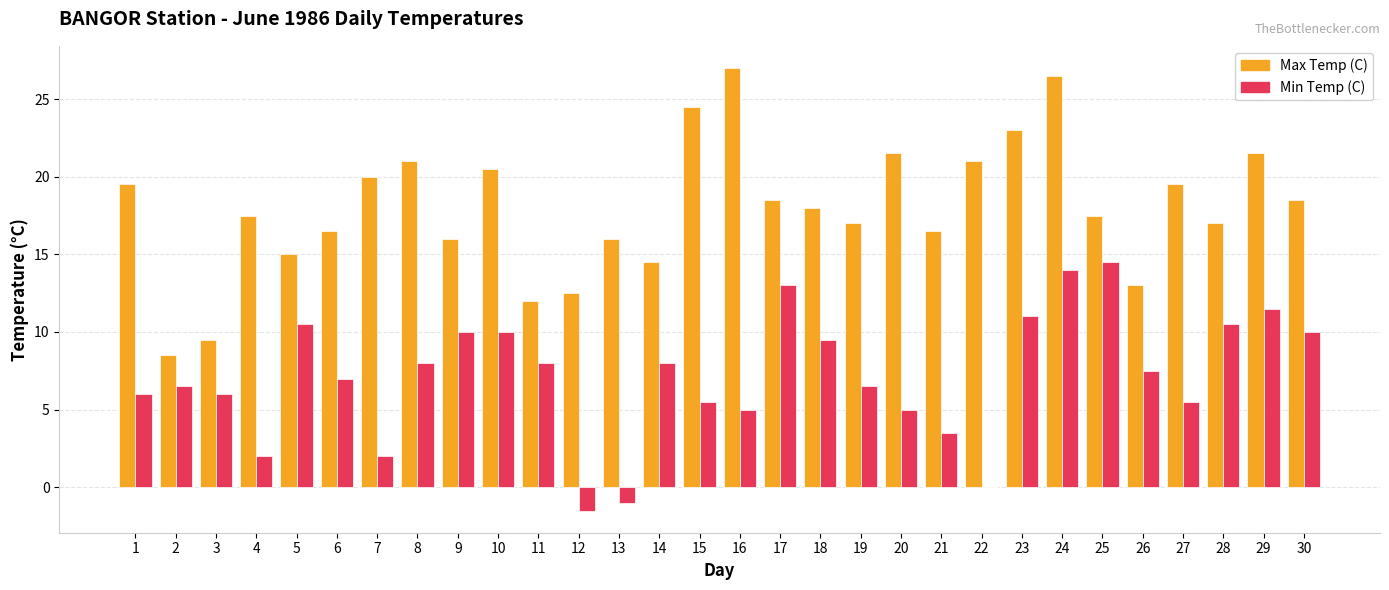

Which series changed the most between 3 and 15?

Max Temp (C)